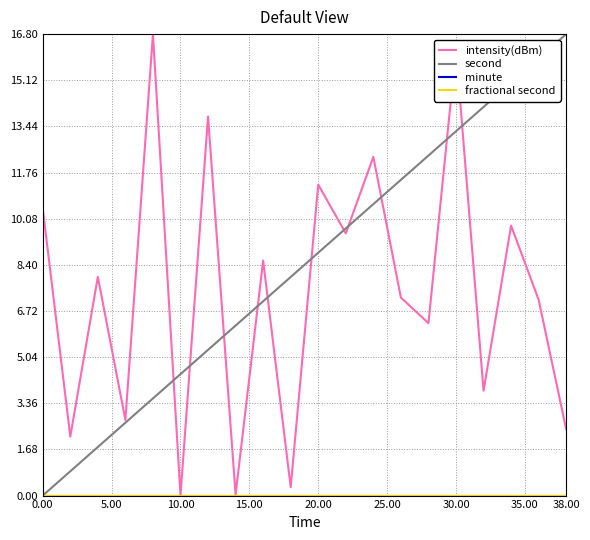

True or false: second has more than 1 points higher than both neighbors.

False